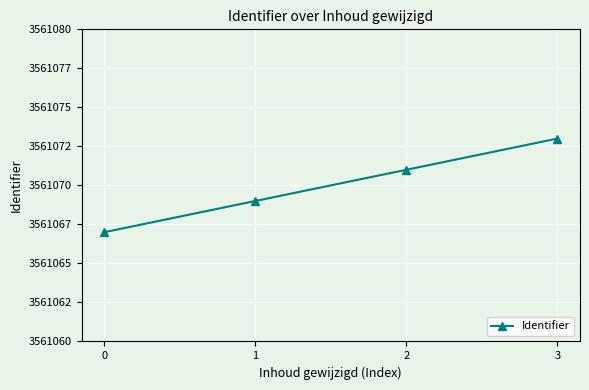

Is this an area chart (filled region under the line)?

No